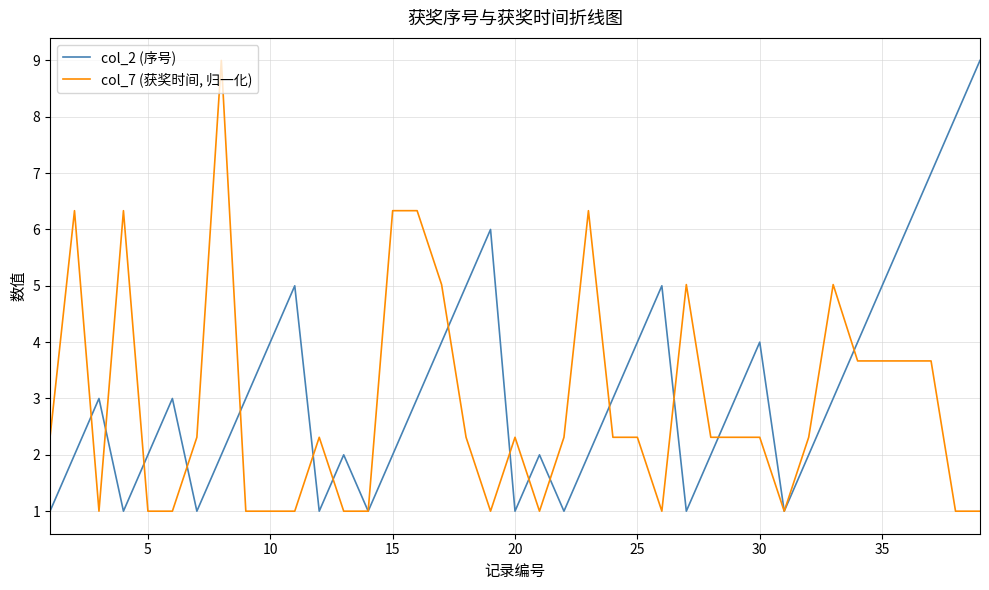

What is the minimum value shown in the chart?

1.0